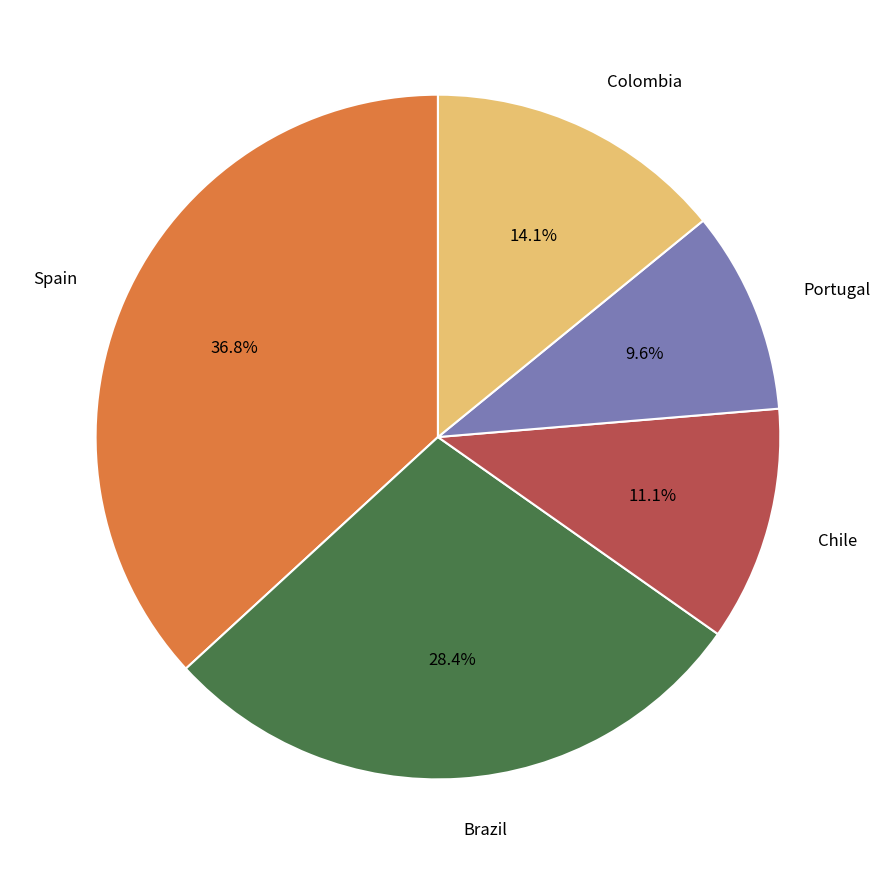

Is there any slice that represents more than half of the pie?

No